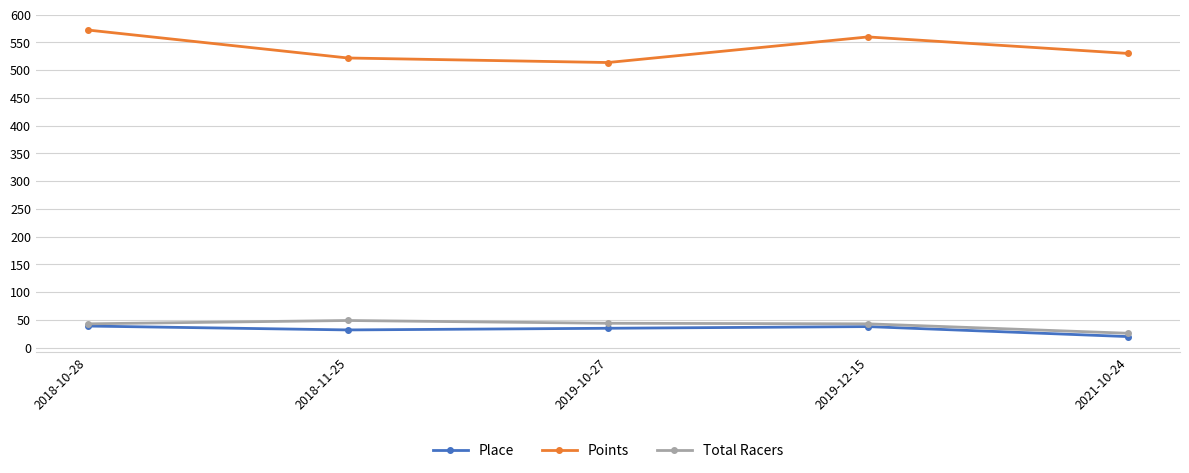

At which label does Points first exceed 530?

2018-10-28